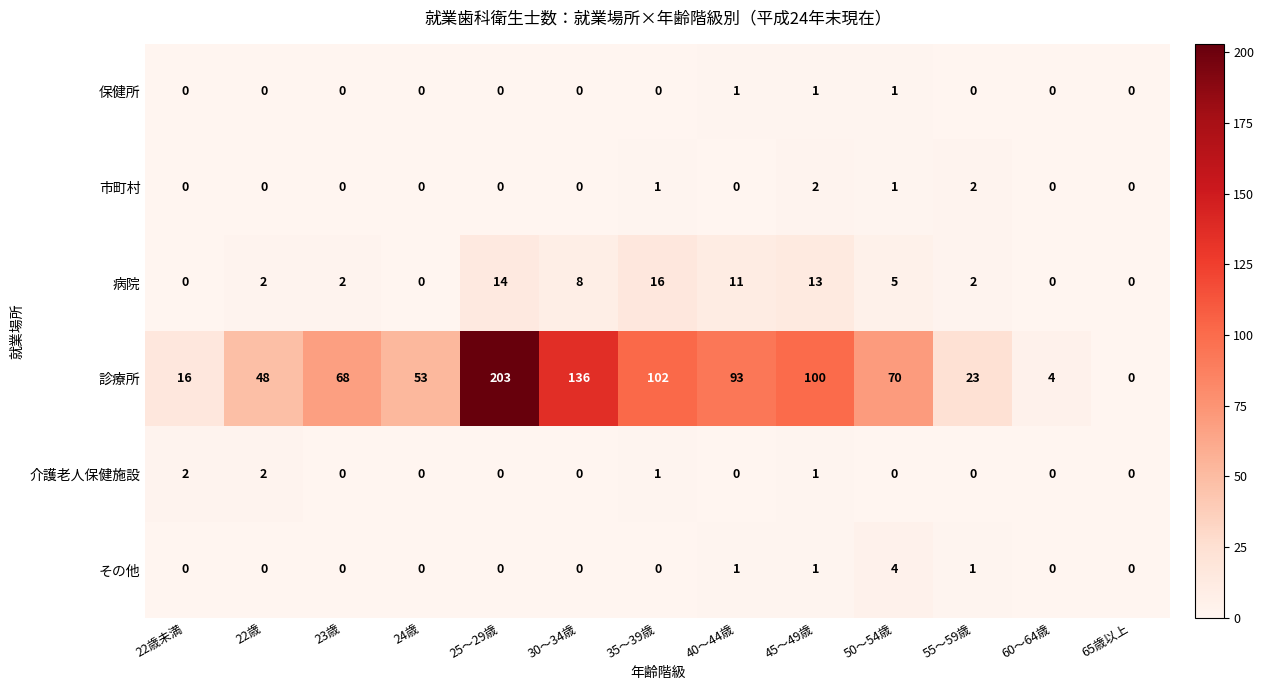

At which category is the sum across all series the highest?

25～29歳